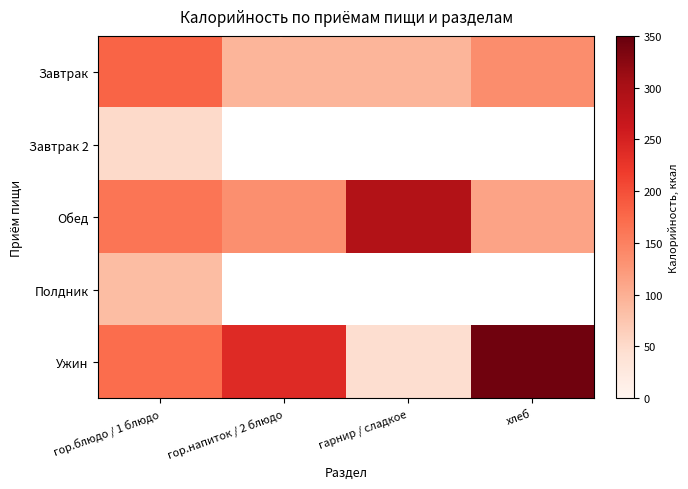

At how many categories does at least one series exceed 275?

2